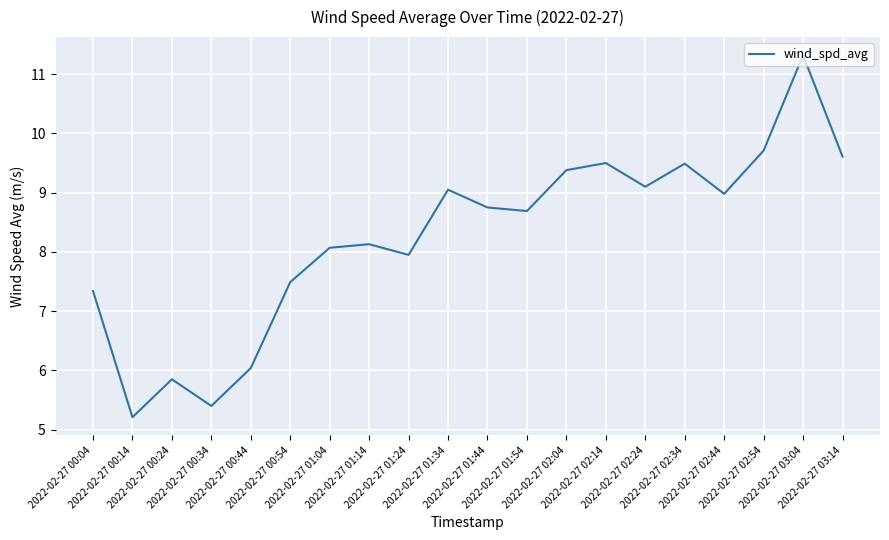

Between 2022-02-27 01:14 and 2022-02-27 00:54, which is larger?

2022-02-27 01:14